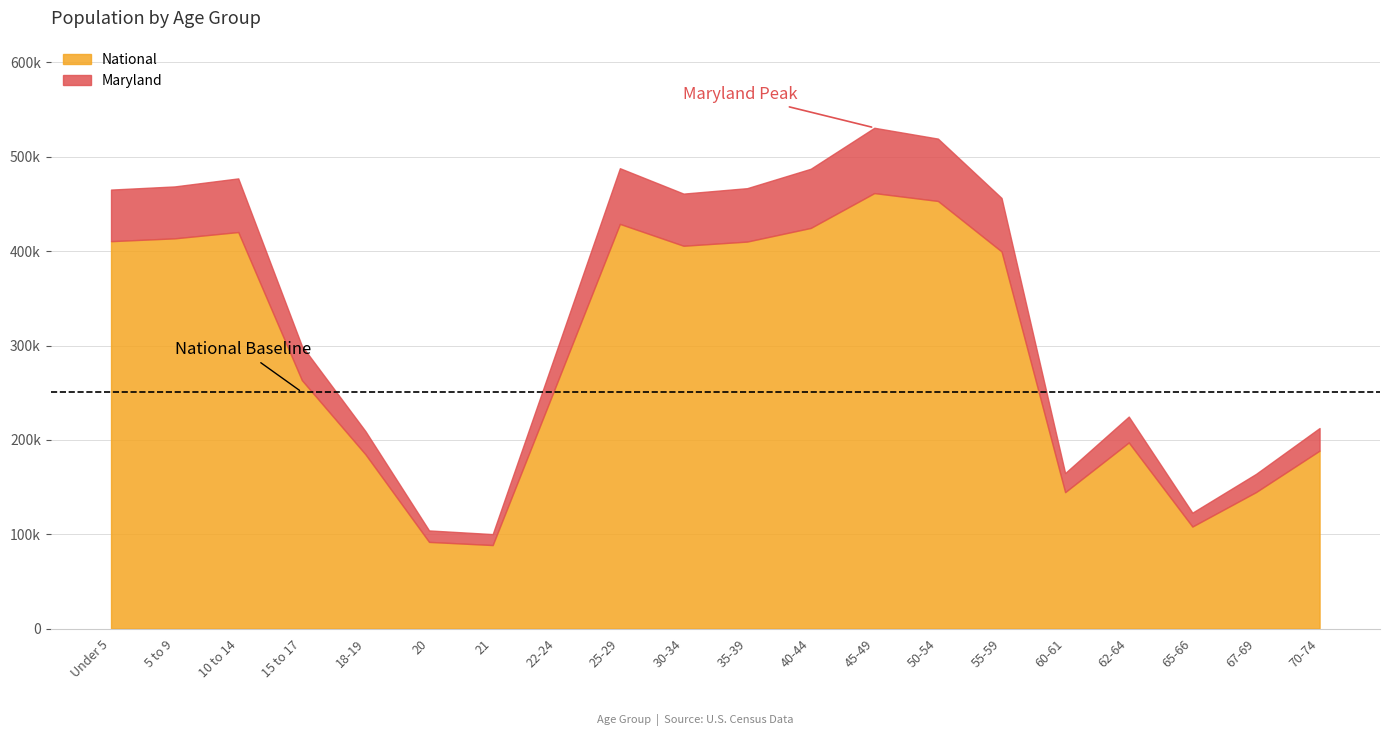

What is the approximate value of Maryland at 67-69?

163922.7